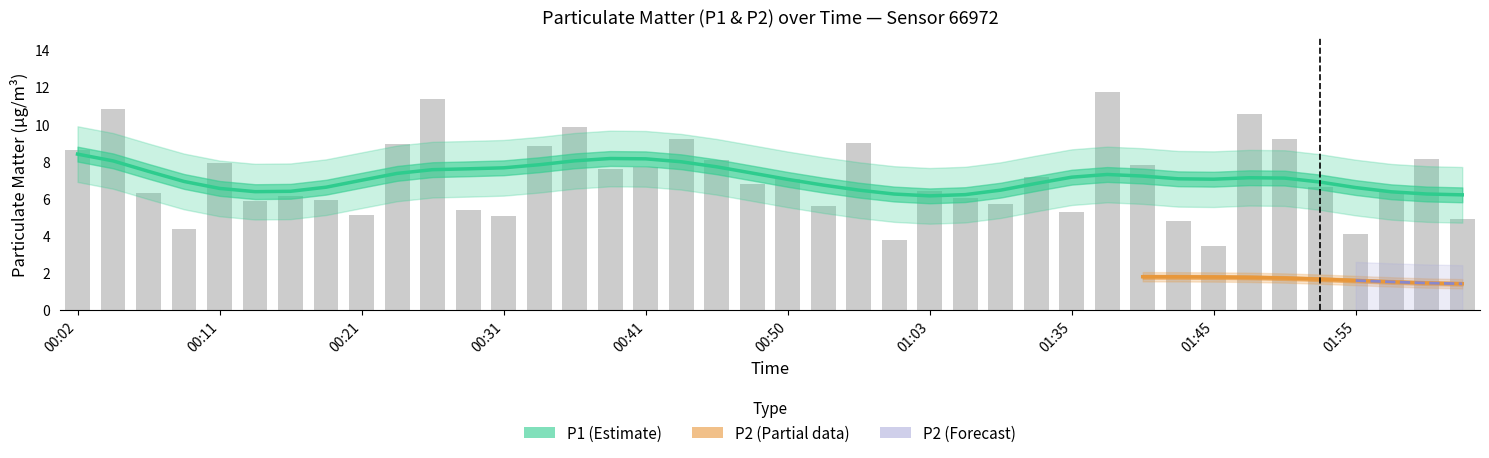

List the labels in order of value, smallest first.

01:45, 00:58, 01:55, 00:09, 01:42, 02:02, 00:31, 00:21, 01:35, 00:28, 00:53, 01:21, 00:14, 00:19, 01:19, 00:16, 00:07, 01:03, 01:57, 01:52, 00:48, 00:50, 01:27, 00:38, 00:41, 01:40, 00:11, 00:45, 02:00, 00:02, 00:33, 00:24, 00:55, 00:43, 01:50, 00:36, 01:47, 00:04, 00:26, 01:37